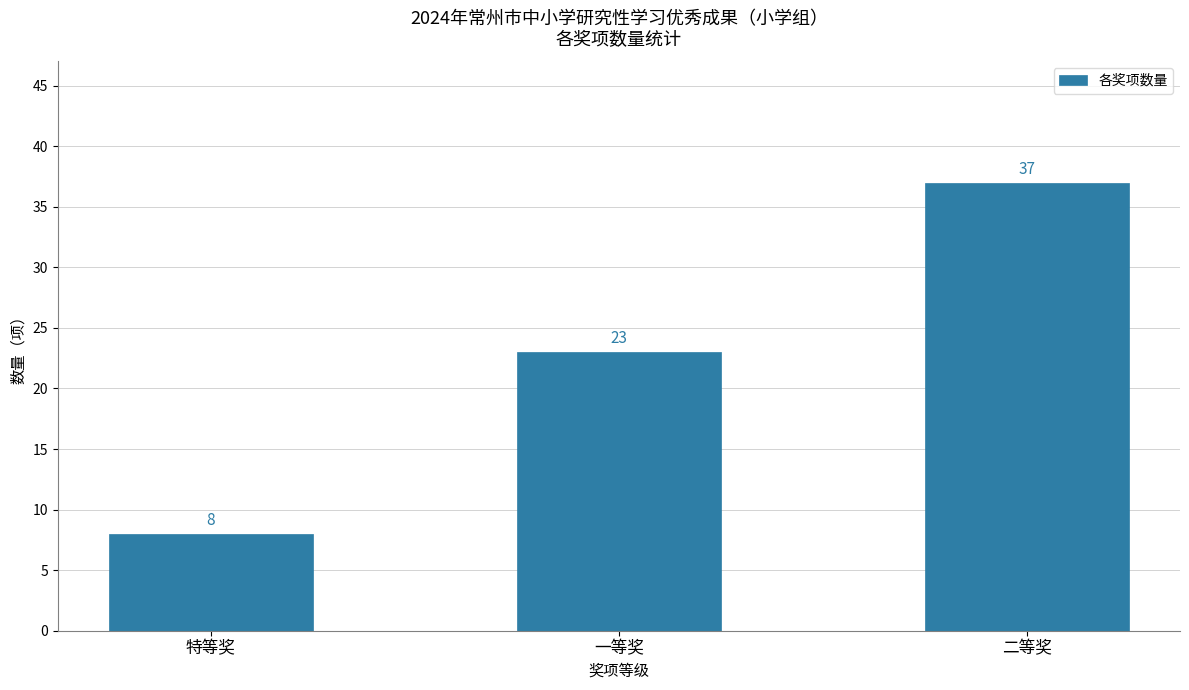

True or false: the data shows 12 at 二等奖.

False